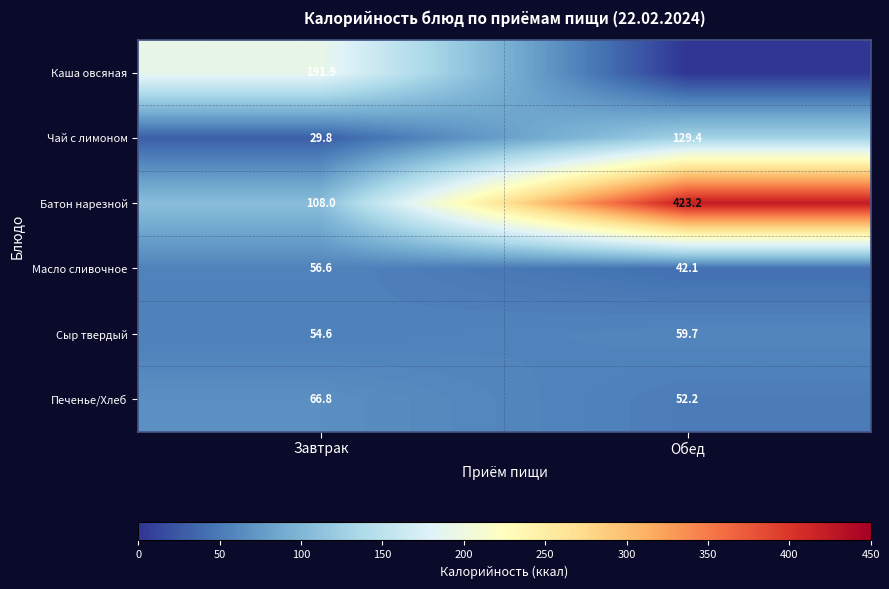

At which label is Батон нарезной closest to 265?

Завтрак